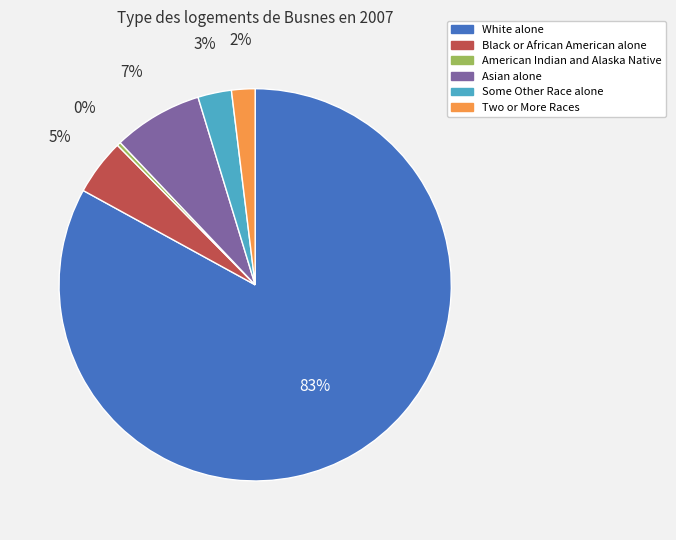

Is there any slice that represents more than half of the pie?

Yes